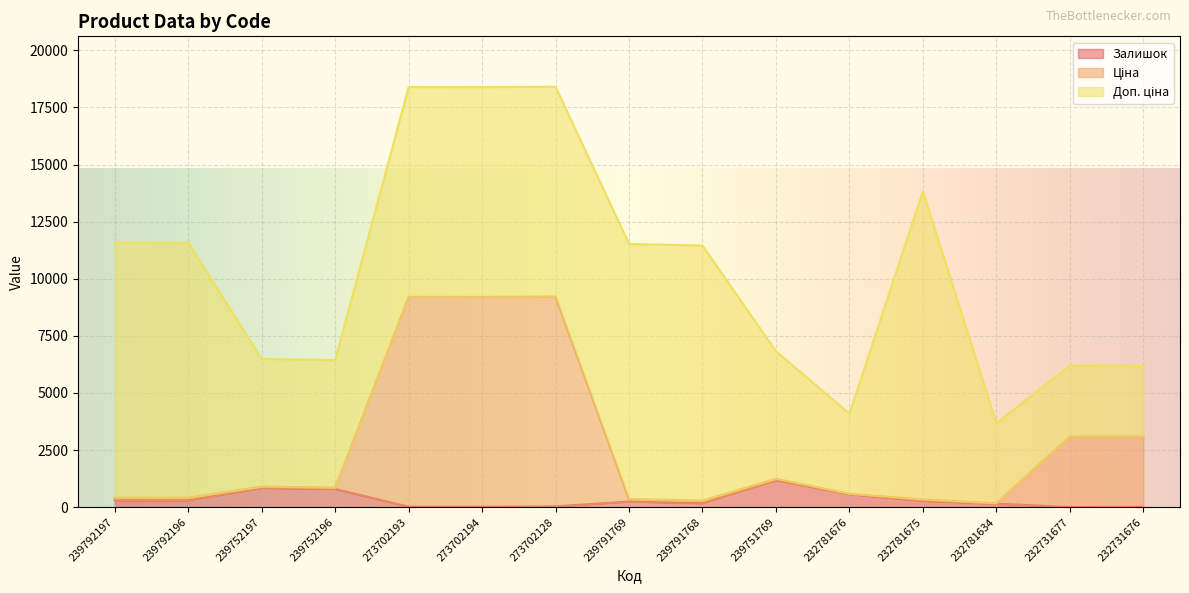

Rank the categories by Ціна value from lowest to highest.

232781634, 239791768, 232781675, 239791769, 239792197, 239792196, 232781676, 239752196, 239752197, 239751769, 232731677, 232731676, 273702194, 273702193, 273702128